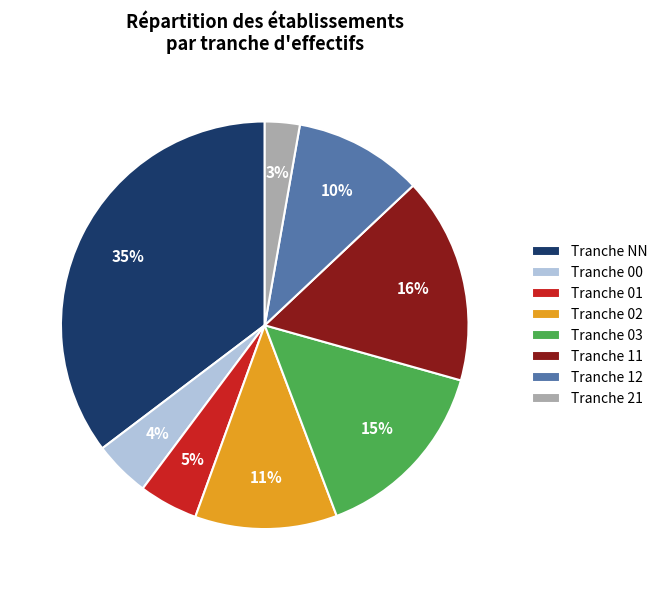

Does any single category account for the majority?

No